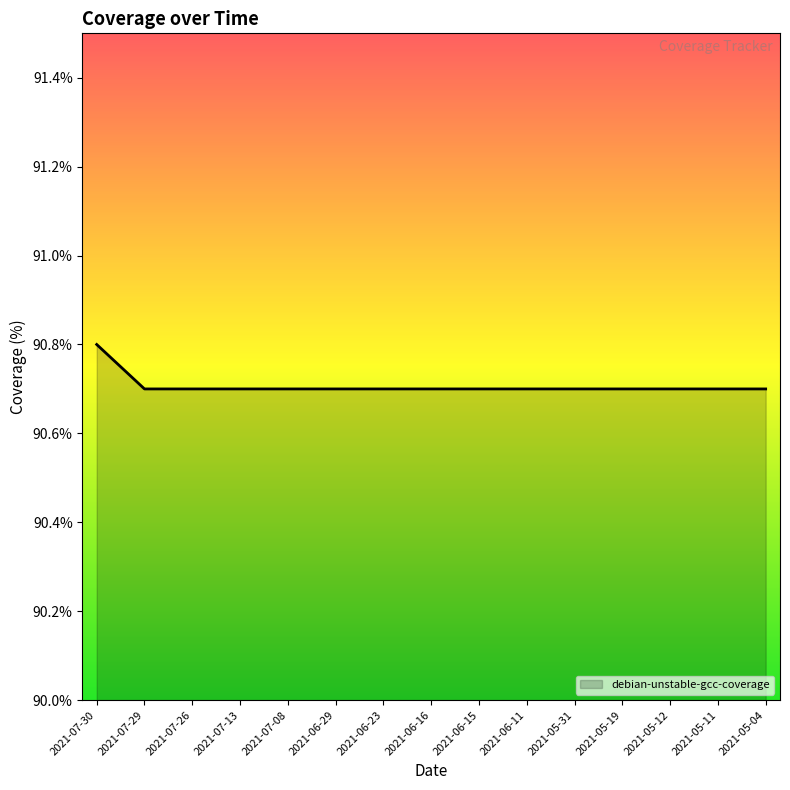

The chart shows a value of 154.8 at 2021-05-04. True or false?

False